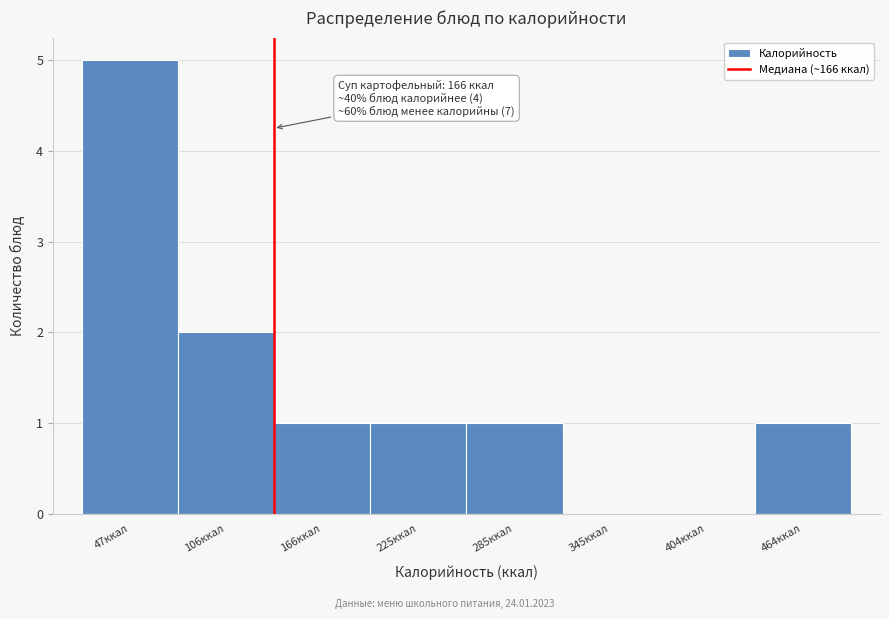

Reading right to left, extract all data points from this chart.

464ккал=1	404ккал=0	345ккал=0	285ккал=1	225ккал=1	166ккал=1	106ккал=2	47ккал=5